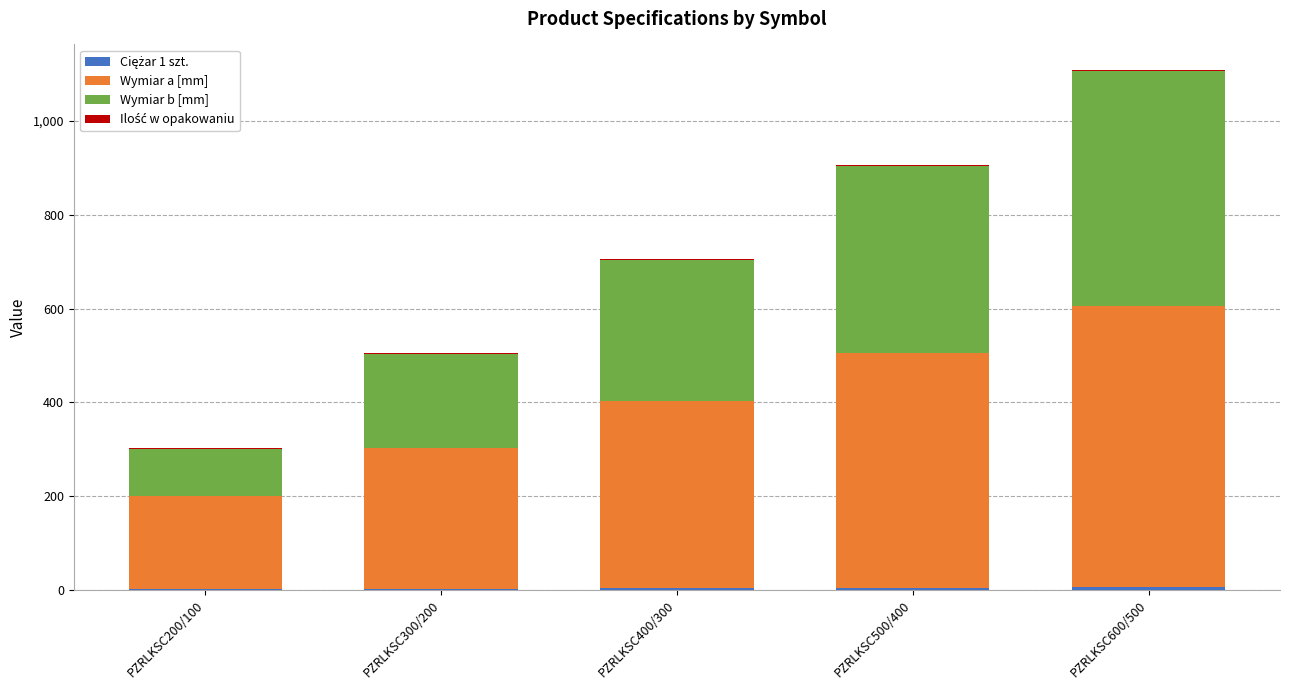

At which label is Ciężar 1 szt. closest to 3?

PZRLKSC300/200